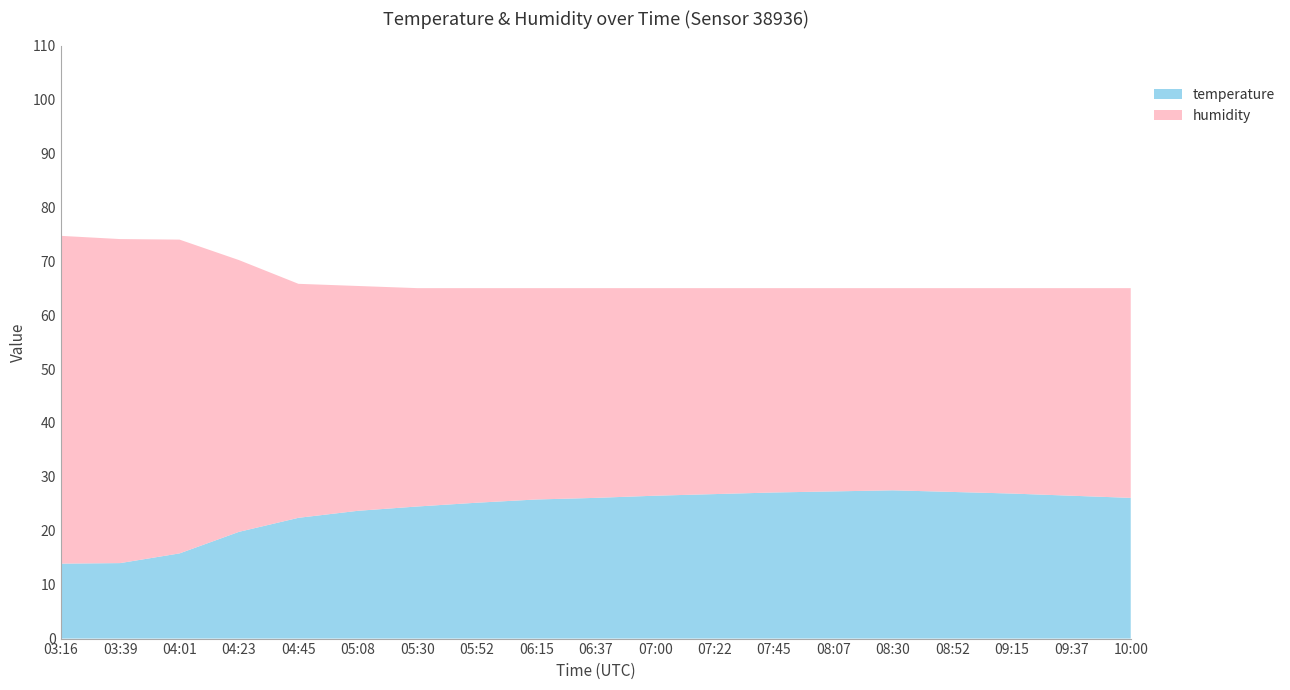

Reading right to left, list all the values displayed in this chart.

temperature: 10:00=26.1	09:37=26.5	09:15=26.9	08:52=27.2	08:30=27.5	08:07=27.3	07:45=27.1	07:22=26.8	07:00=26.5	06:37=26.1	06:15=25.8	05:52=25.2	05:30=24.5	05:08=23.7	04:45=22.4	04:23=19.8	04:01=15.8	03:39=14.0	03:16=13.9
humidity: 10:00=38.9	09:37=38.5	09:15=38.1	08:52=37.8	08:30=37.5	08:07=37.7	07:45=37.9	07:22=38.2	07:00=38.5	06:37=38.9	06:15=39.2	05:52=39.8	05:30=40.5	05:08=41.7	04:45=43.4	04:23=50.4	04:01=58.2	03:39=60.1	03:16=60.8